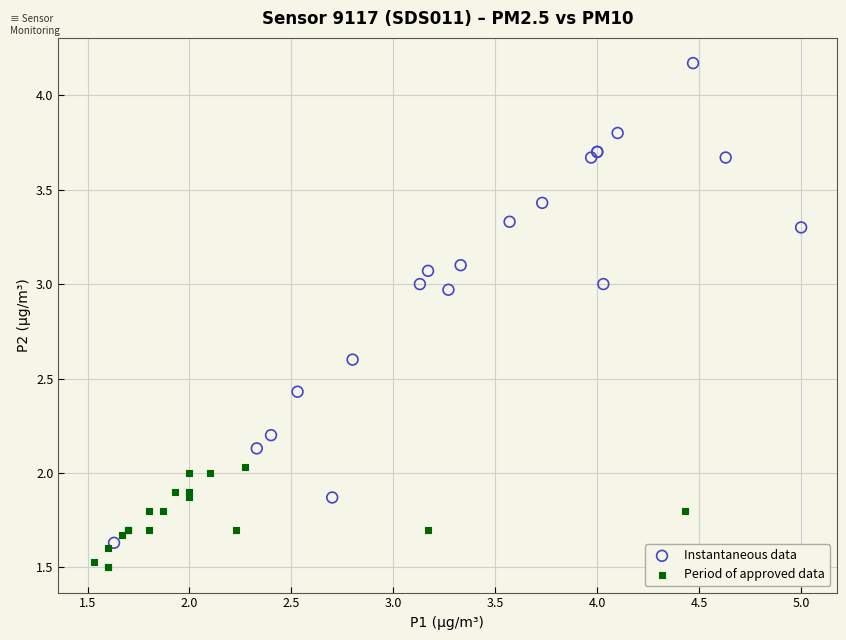

What are all the series names shown in the legend?

Instantaneous data, Period of approved data